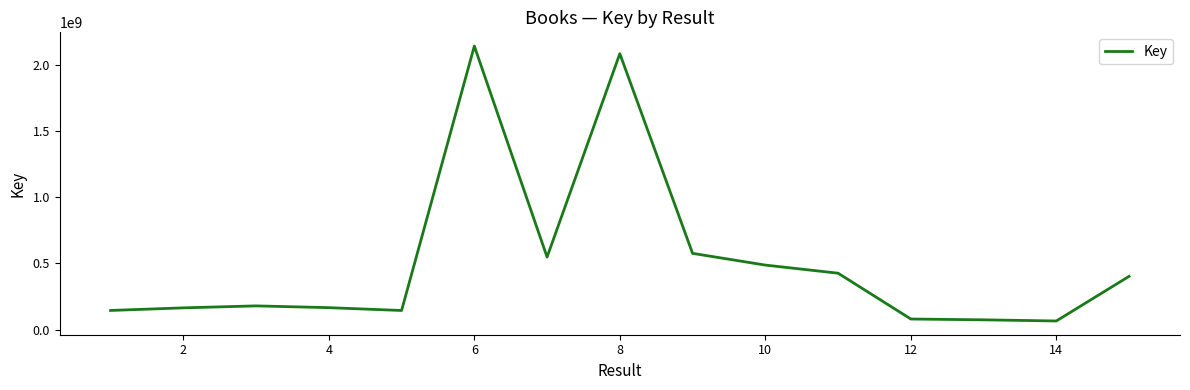

What is the greatest value displayed?

2142053024